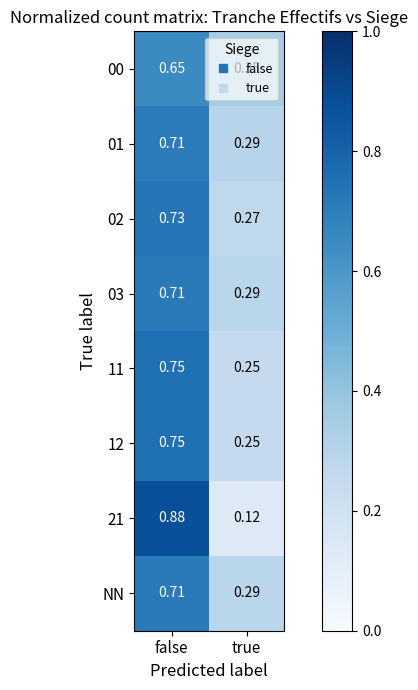

At which label does 02 reach its peak?

false